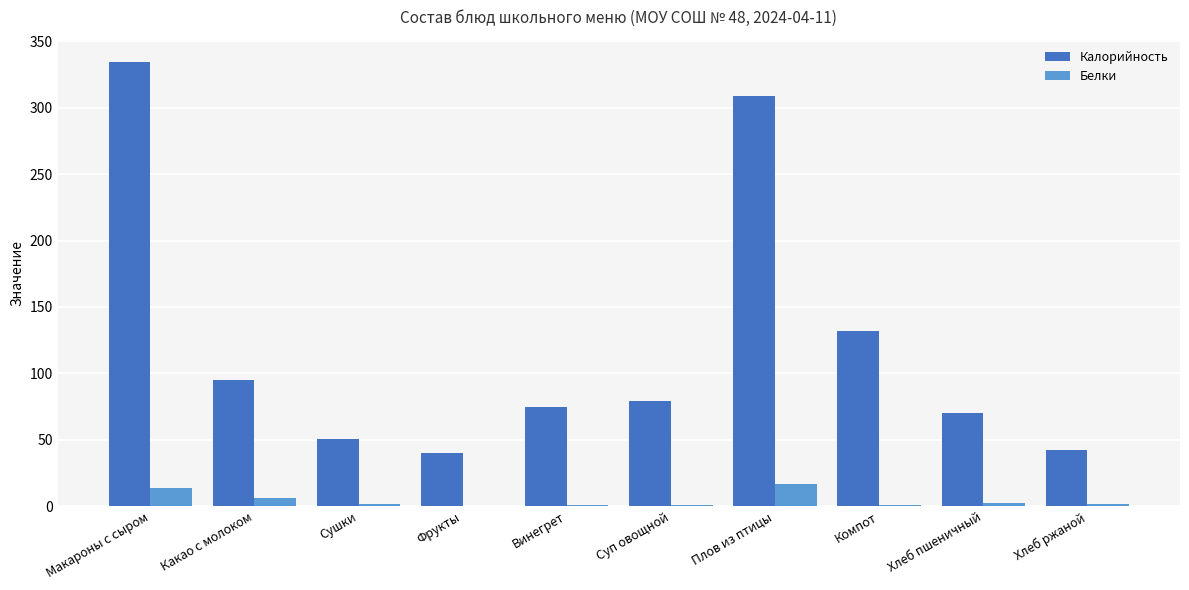

Which category has the highest value in the Калорийность series?

Макароны с сыром